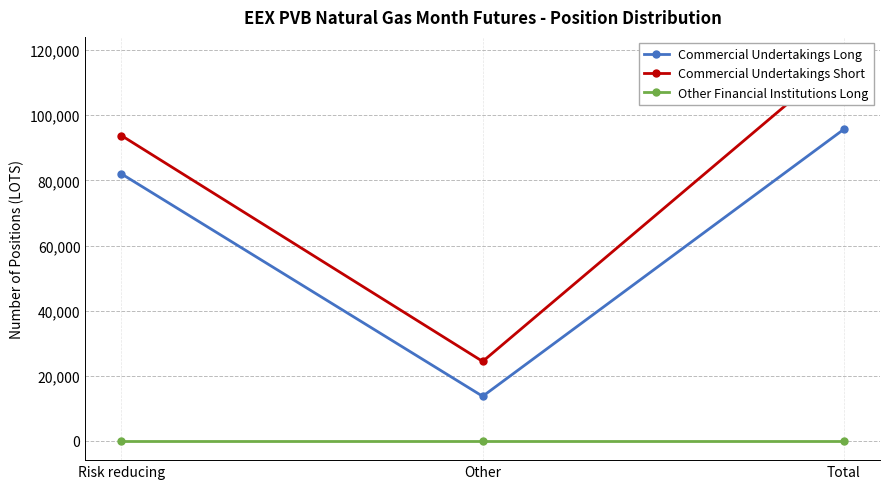

What is the sum of all Commercial Undertakings Long values?

191400